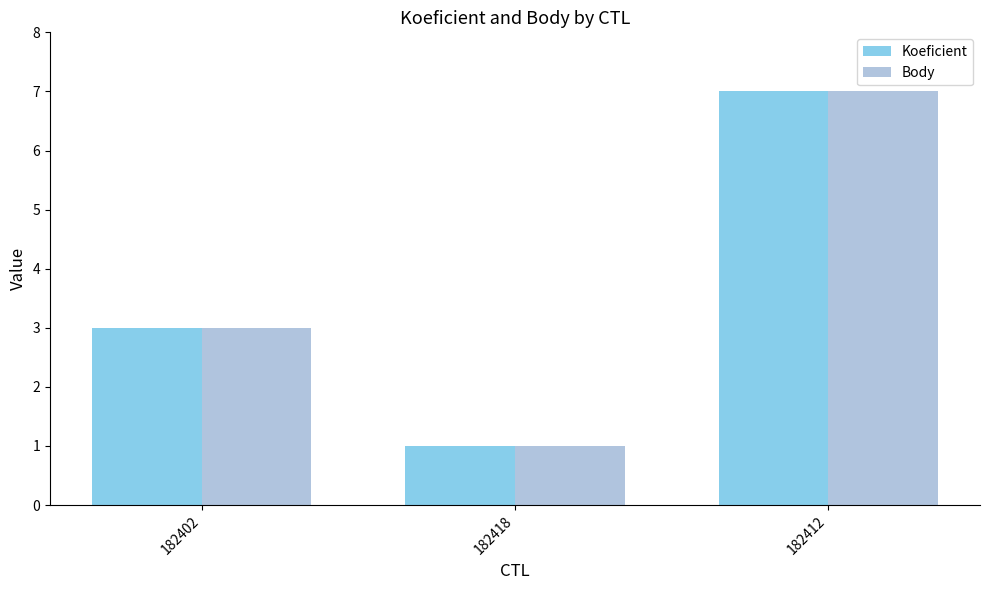

Is it true that Koeficient equals 2 at 182412?

False